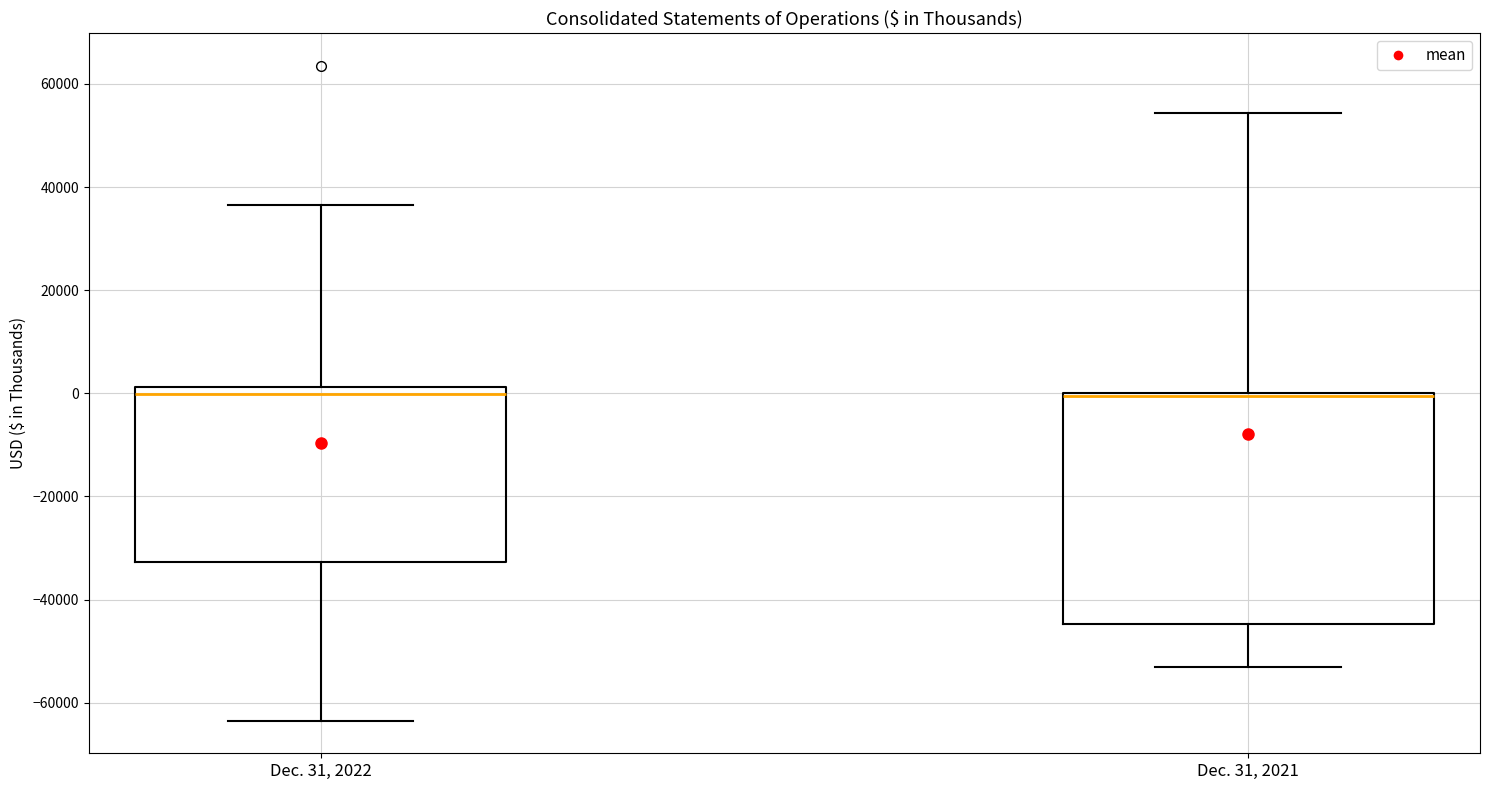

Where does the lower whisker of the box for Dec. 31, 2021 end on the y-axis? The values are not printed on the chart, so give them approximately, as read against the axis.

-54000